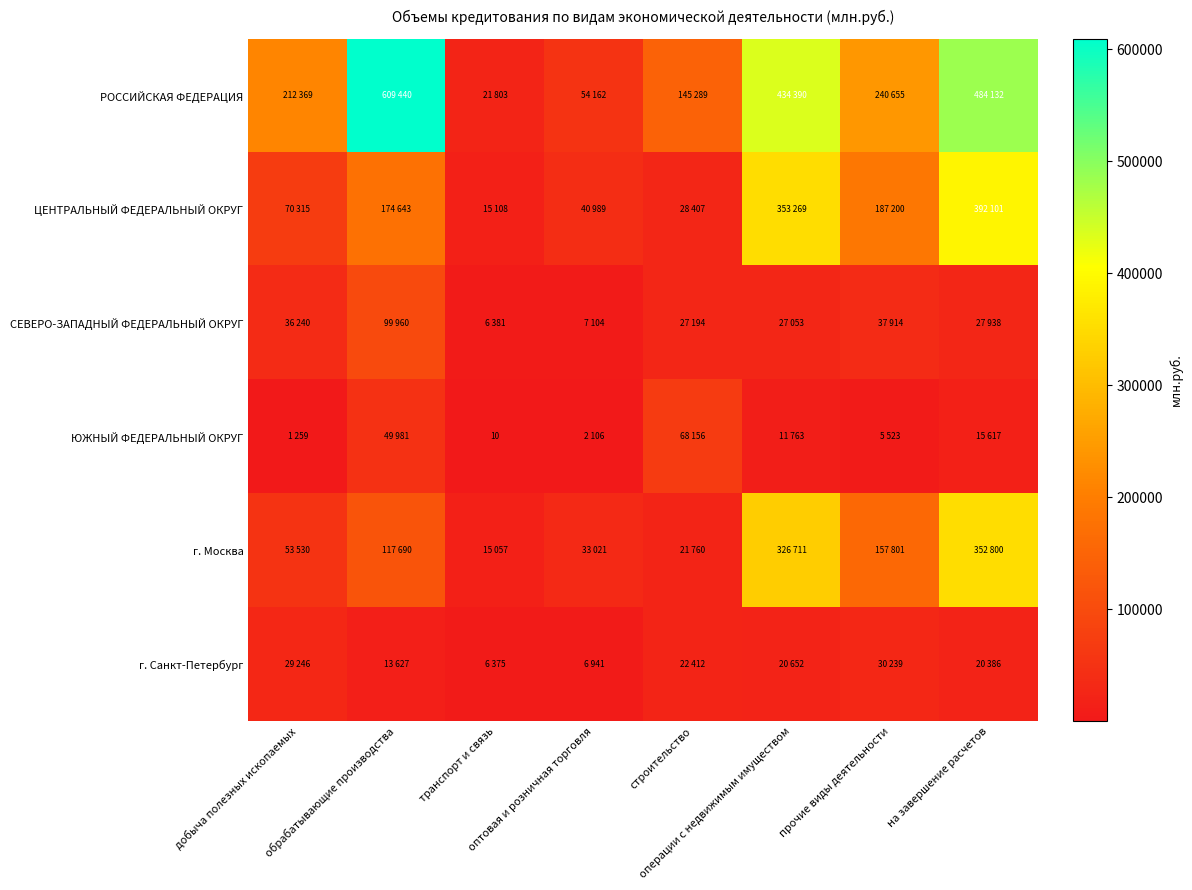

How many data points in СЕВЕРО-ЗАПАДНЫЙ ФЕДЕРАЛЬНЫЙ ОКРУГ are above 27938?

3